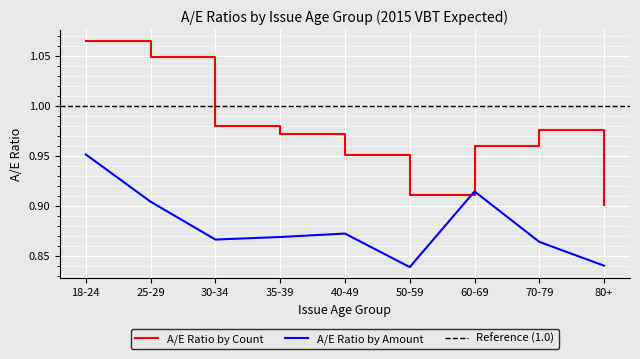

Does the chart display data point markers on the line(s)?

No